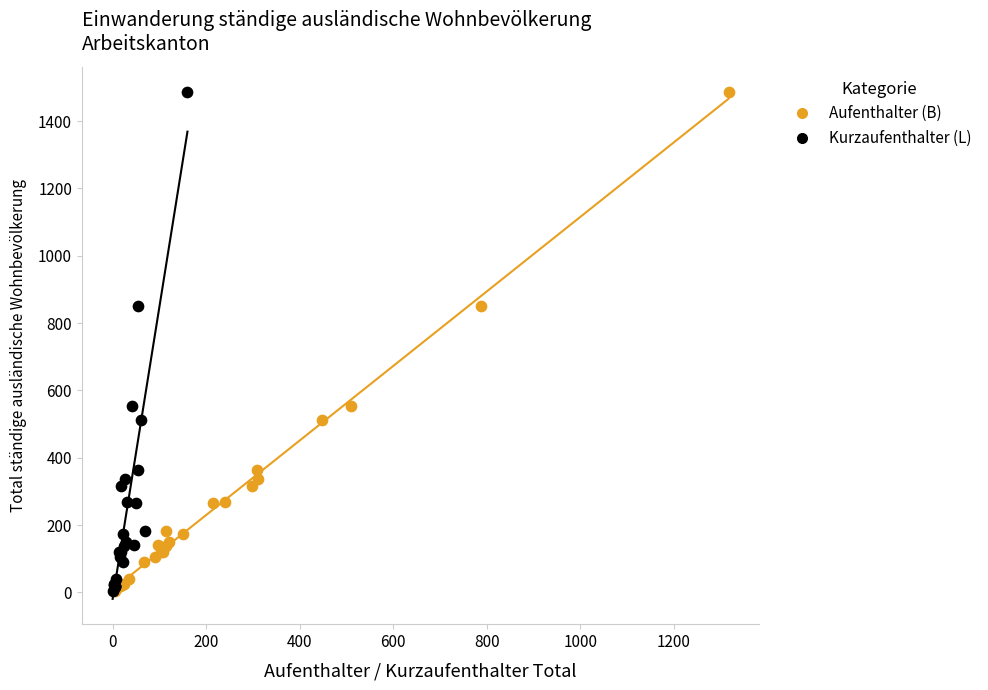

What are all the series names shown in the legend?

Aufenthalter (B), Kurzaufenthalter (L)